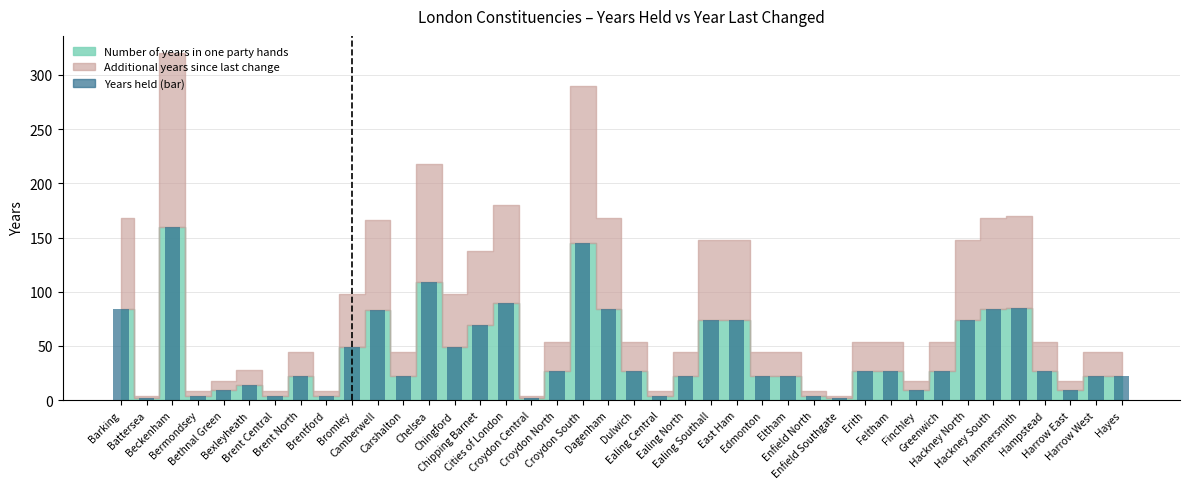

What is the change in value from Bromley to Hayes?

-27